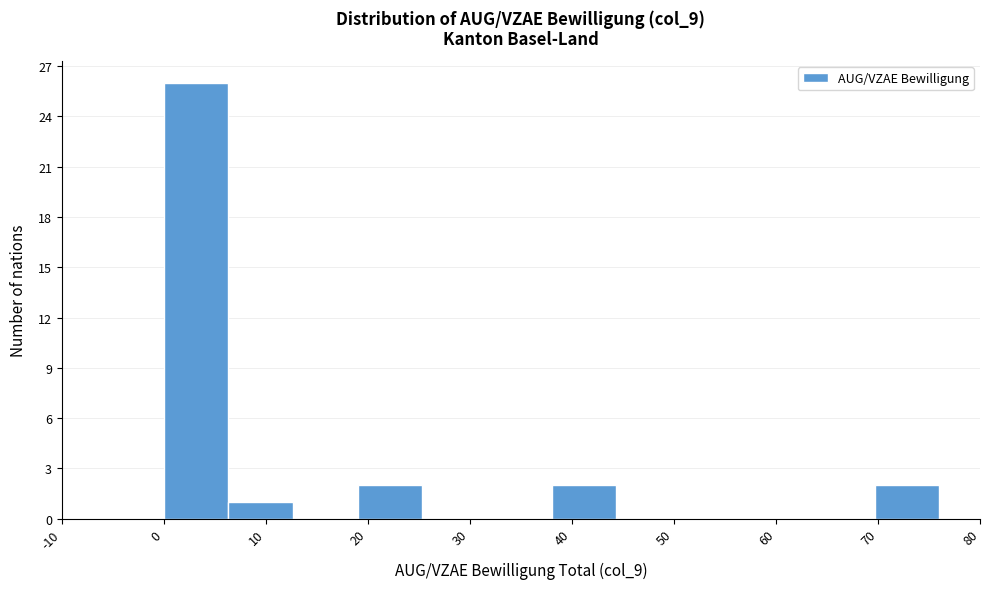

Over which range of the x-axis is the bar tallest?

0 to 6